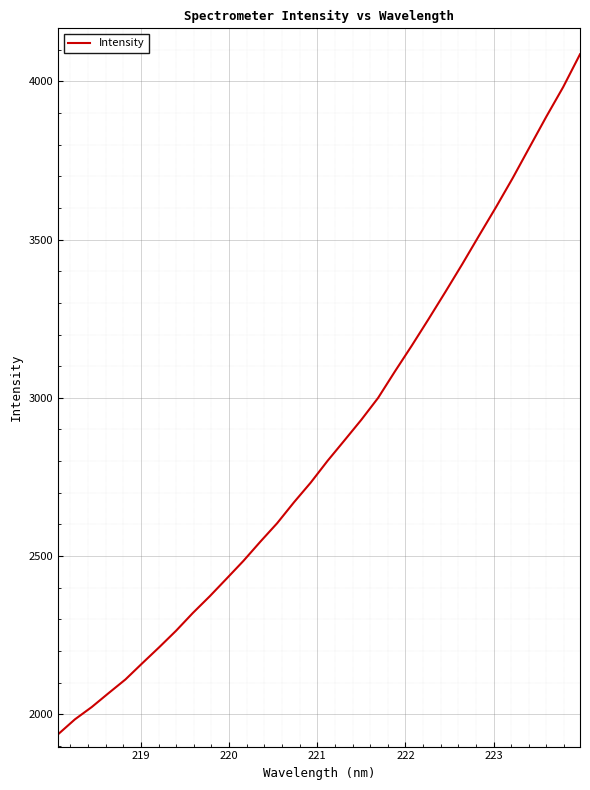

What is the greatest value displayed?

4085.3